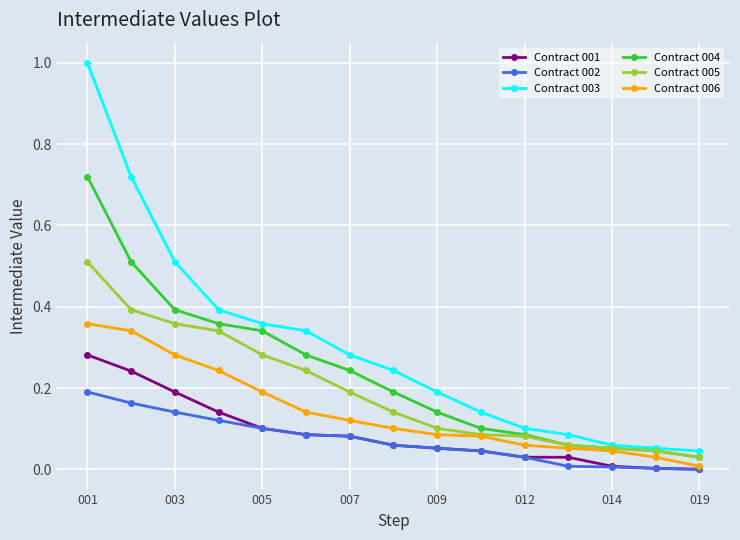

True or false: Contract 004 and Contract 002 cross at least once.

False